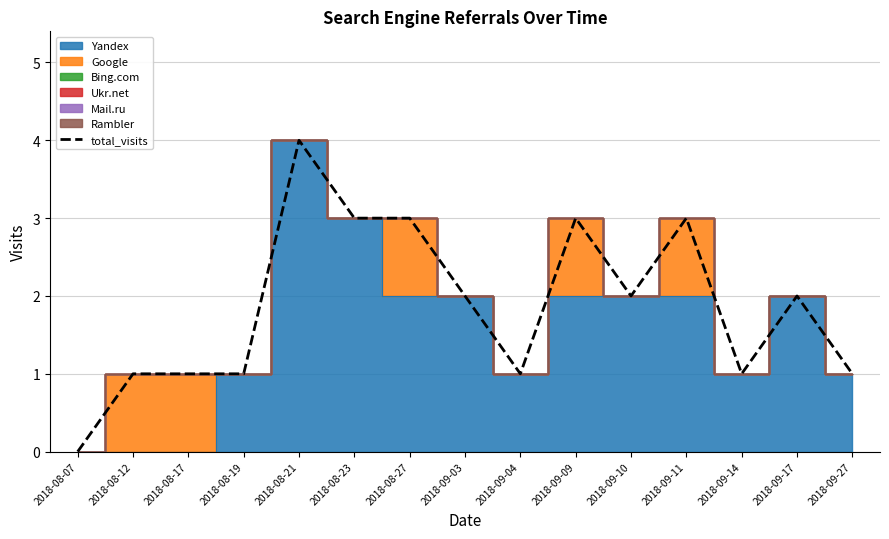

Reading left to right, list all the values displayed in this chart.

0	1	1	1	4	3	3	2	1	3	2	3	1	2	1